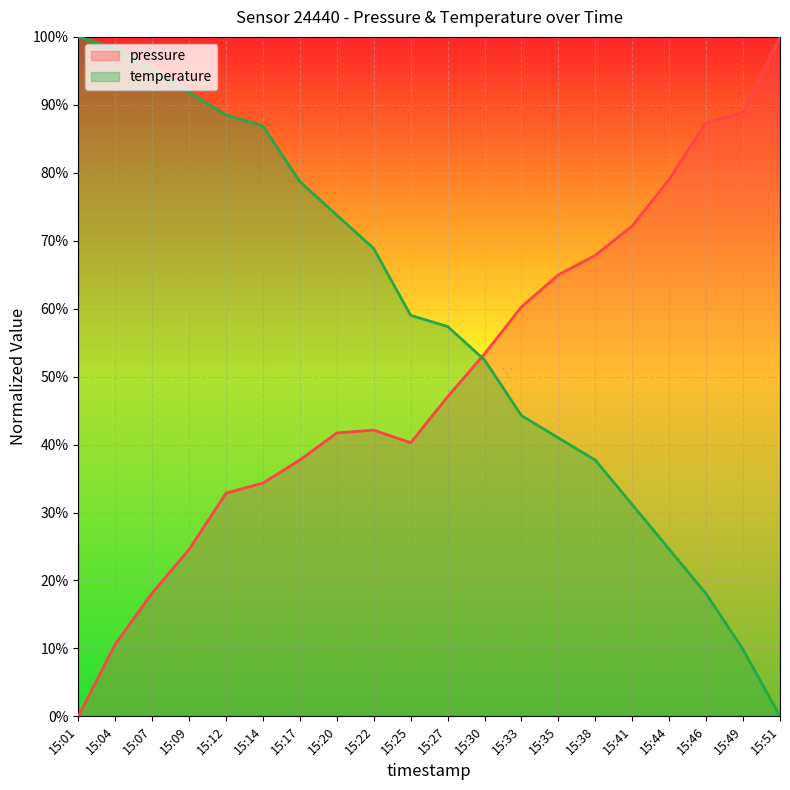

The temperature series shows 120.7 at 15:12. True or false?

False